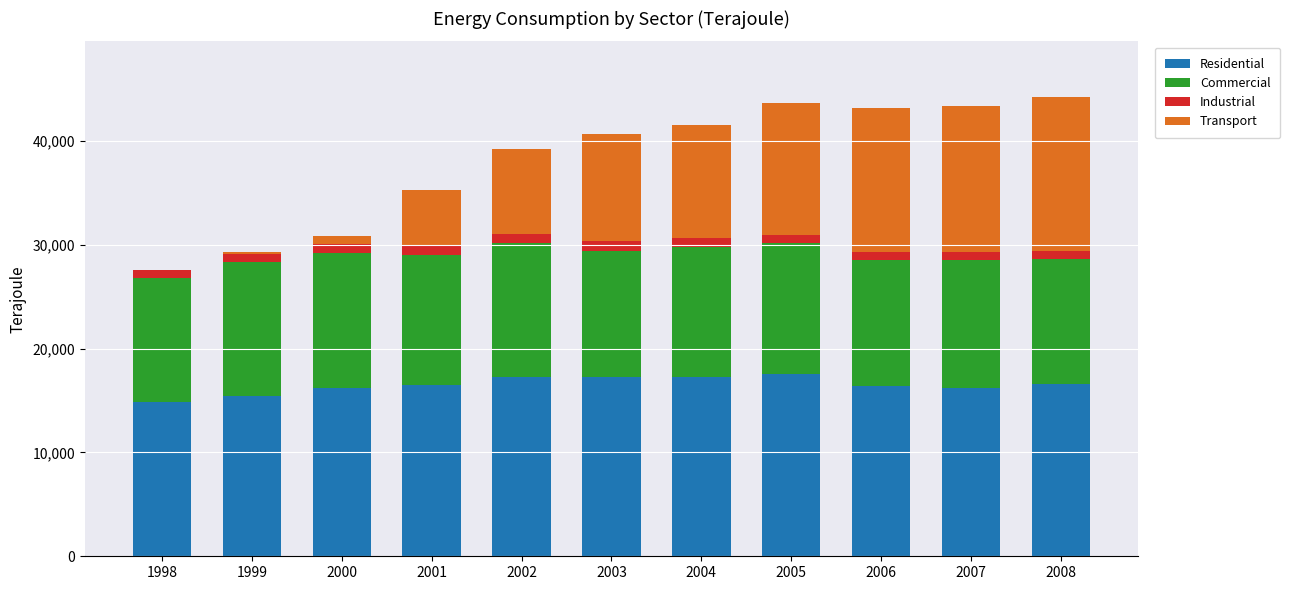

What is the maximum value for Residential?

17522